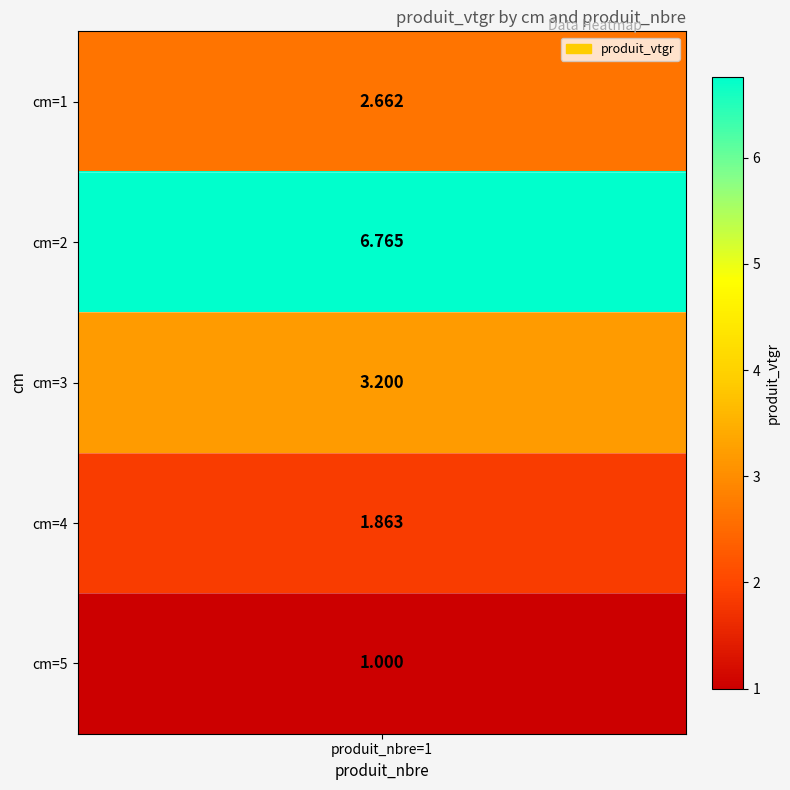

True or false: the data shows 3.2 at 3.

True